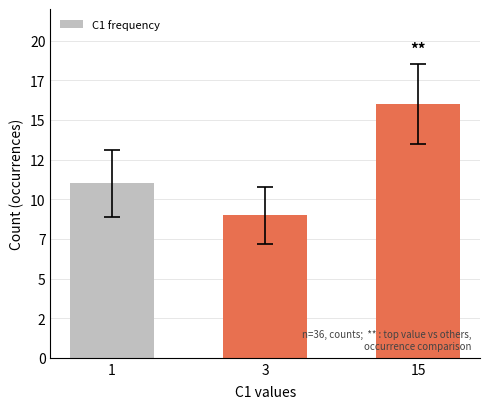

Does the chart contain any negative values?

No